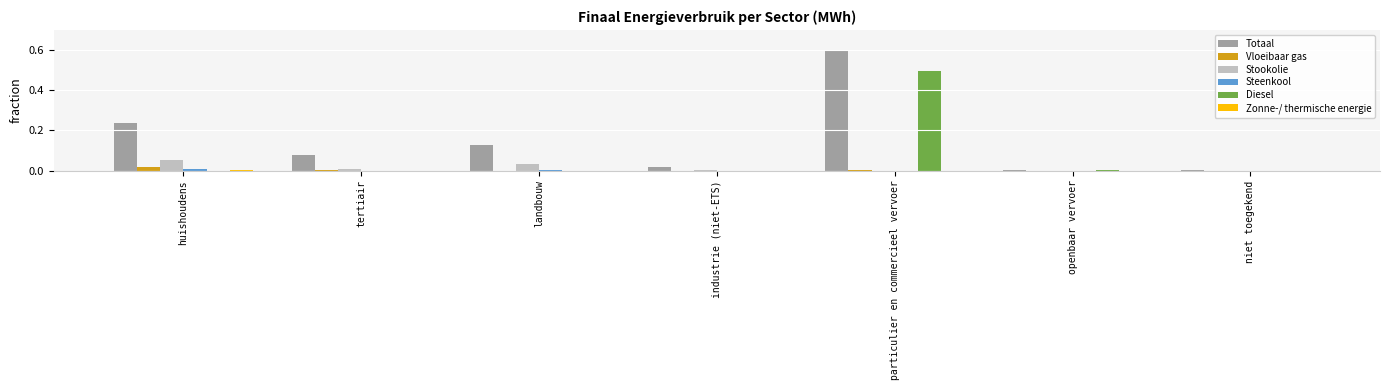

The Vloeibaar gas series shows 0.0 at niet toegekend. True or false?

True